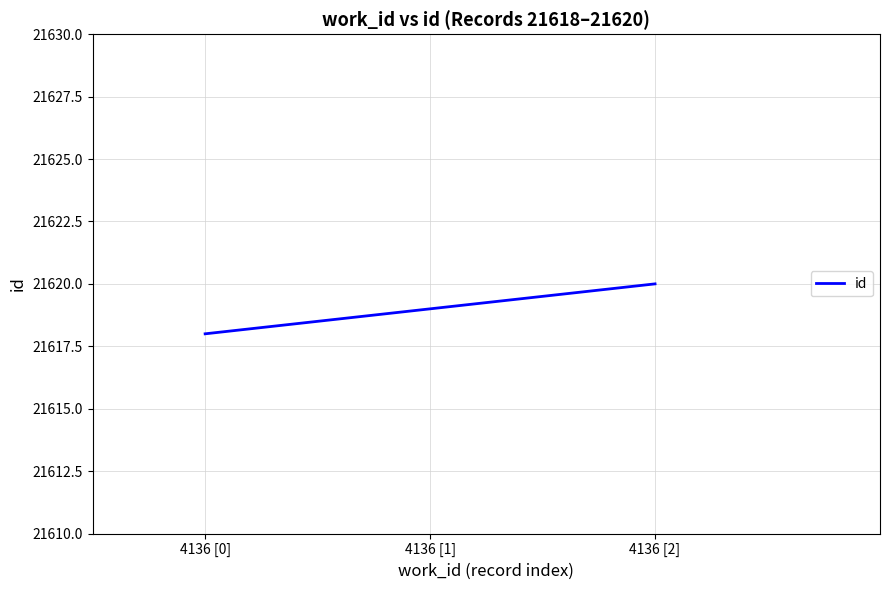

Rank the categories by value from lowest to highest.

4136 [0], 4136 [1], 4136 [2]